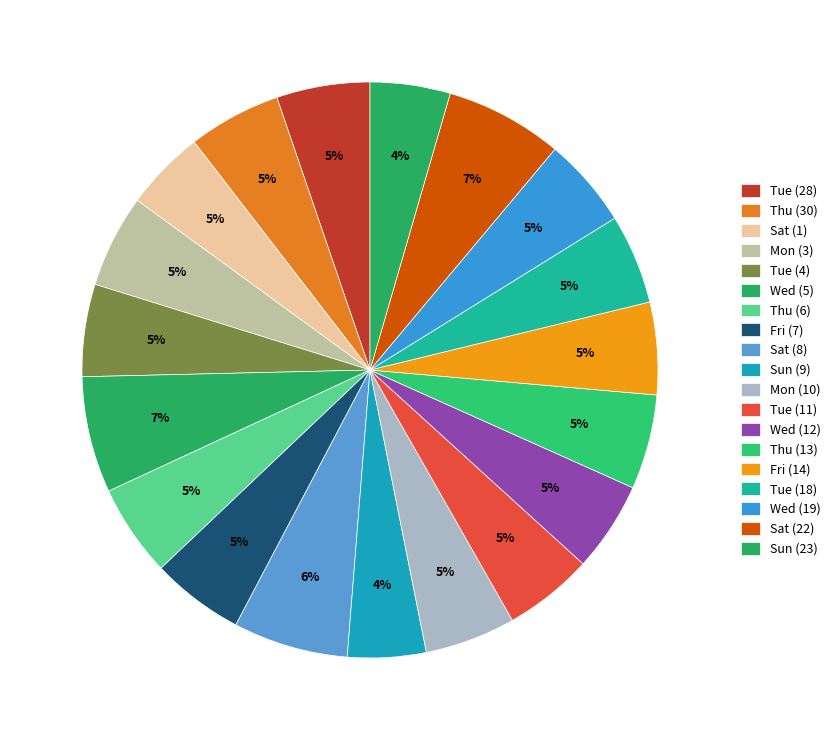

Does Sun (23) represent more than half of the total?

No